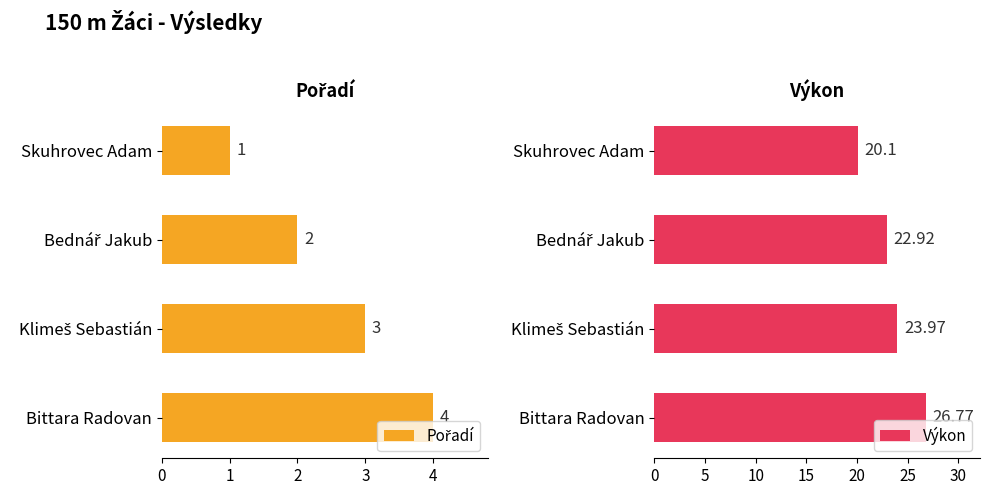

Which category has the highest value in the Výkon series?

Bittara Radovan